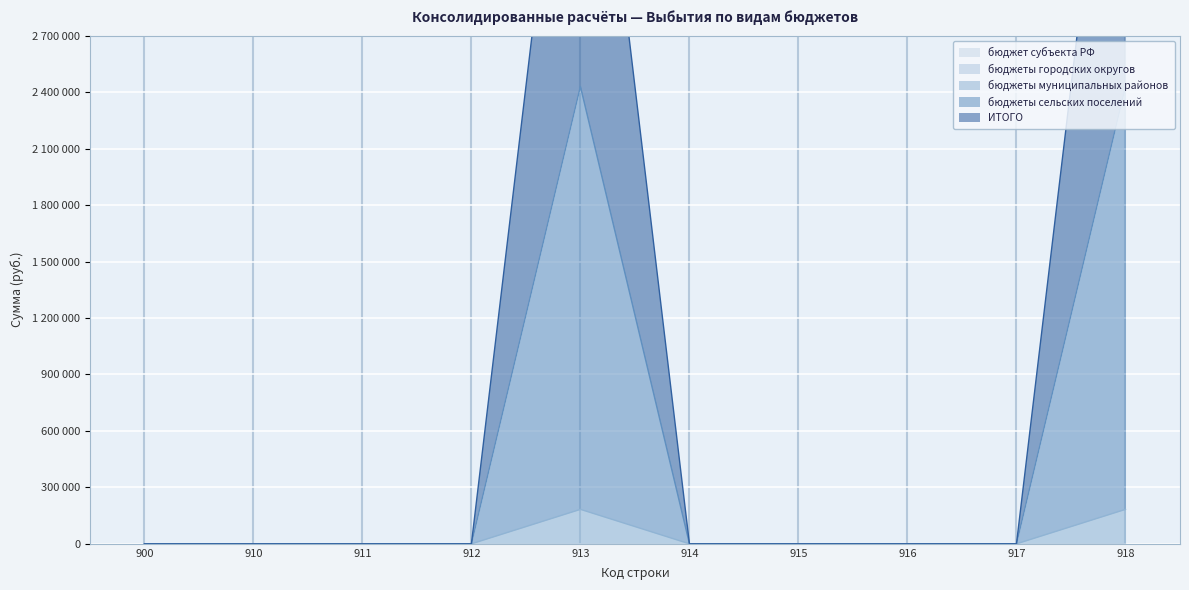

What is the difference between the ИТОГО values at 913 and 917?

4859788